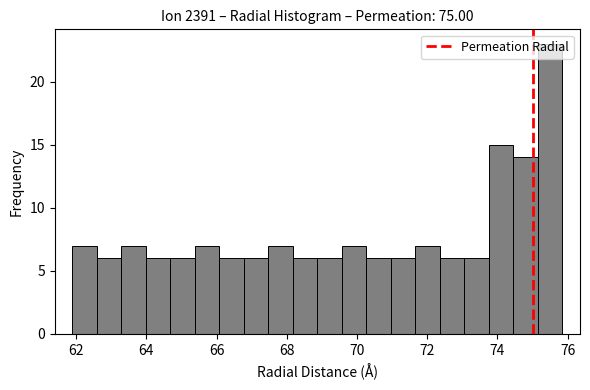

Read against the x-axis, roughly where is the centre of the tallest bar?

75.6